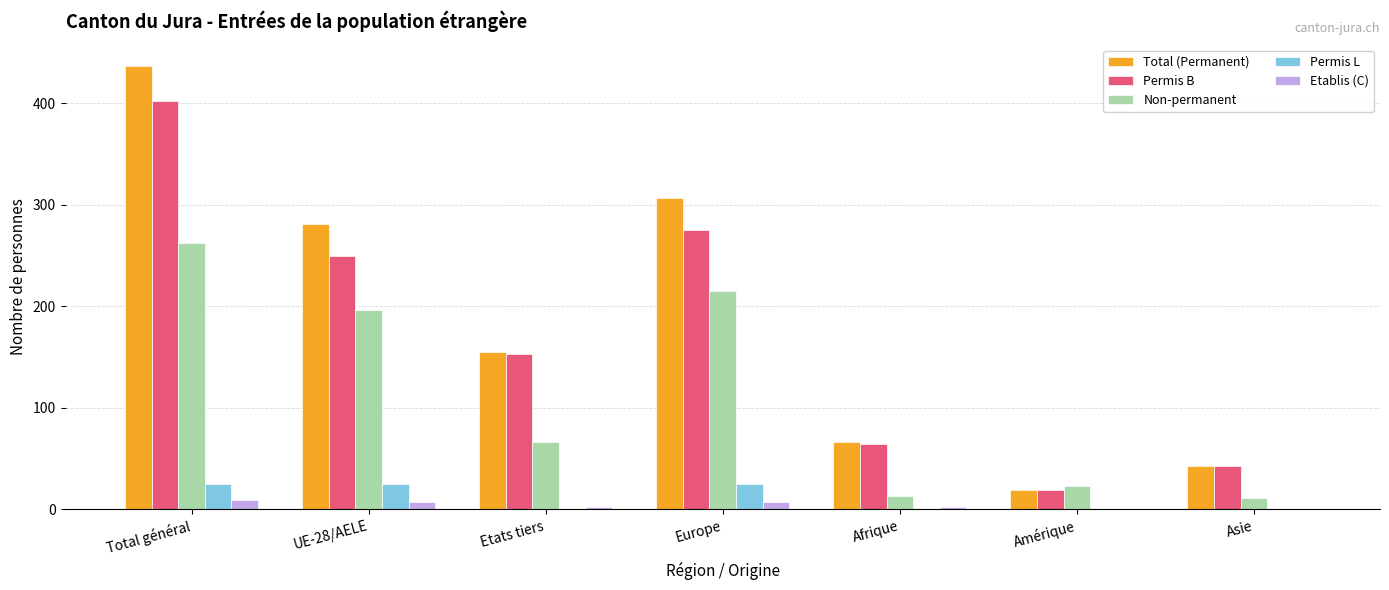

What is the sum of all Non-permanent values?

786